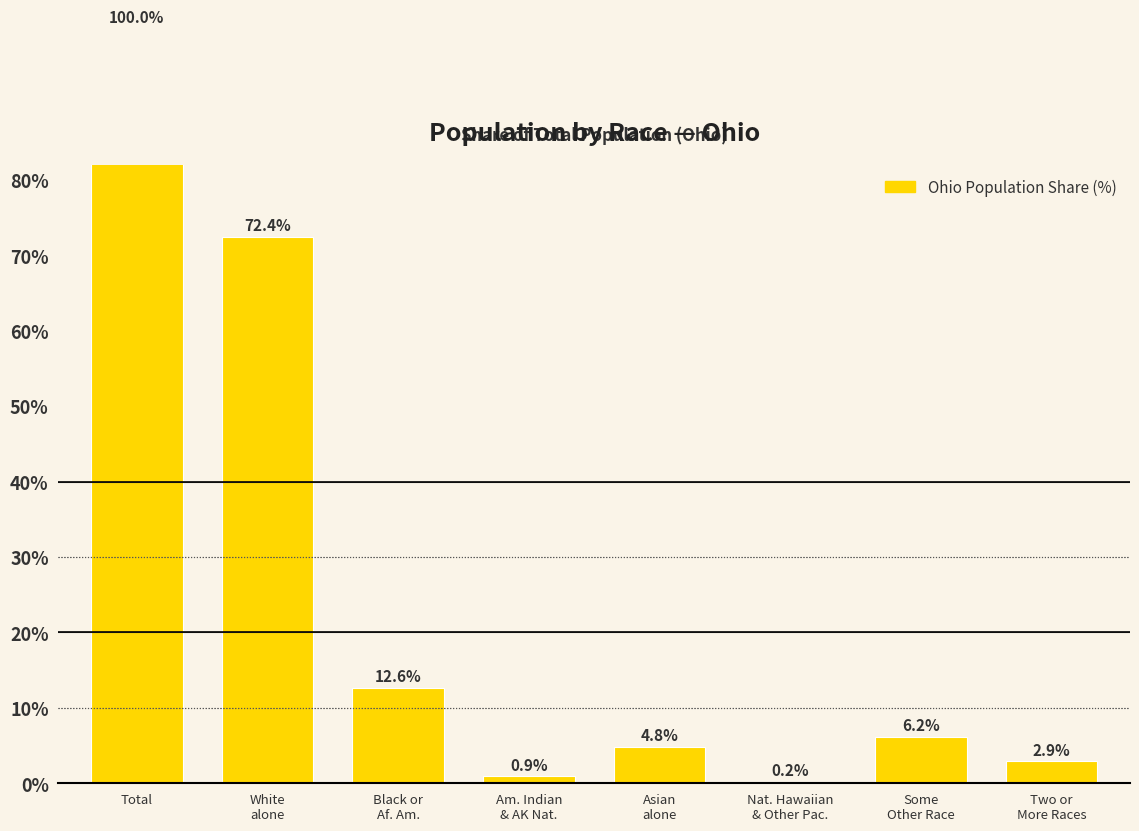

How many values exceed 6?

4